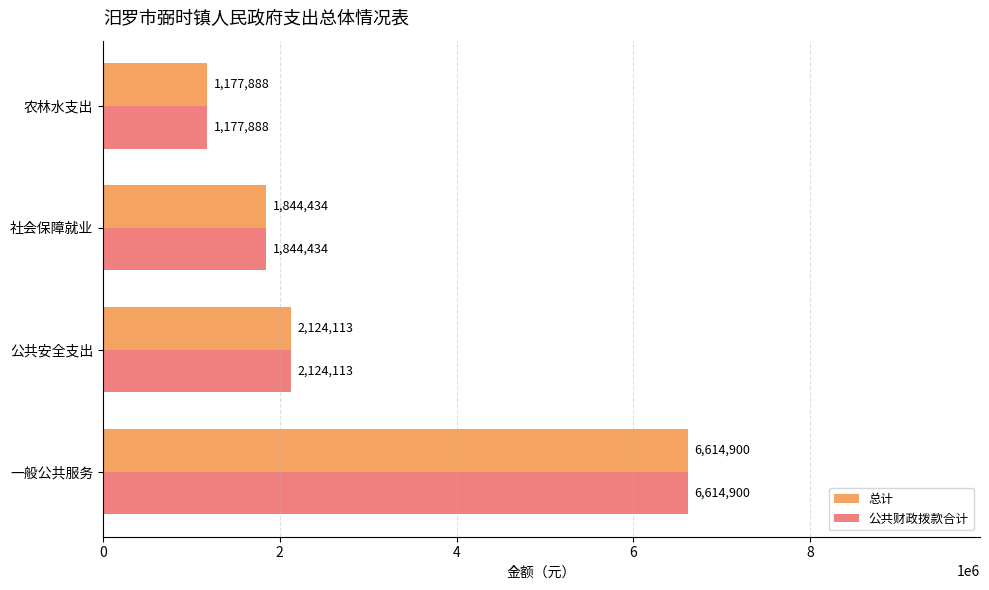

Is the value of 公共财政拨款合计 at 一般公共服务 greater than the value of 总计 at 公共安全支出?

Yes